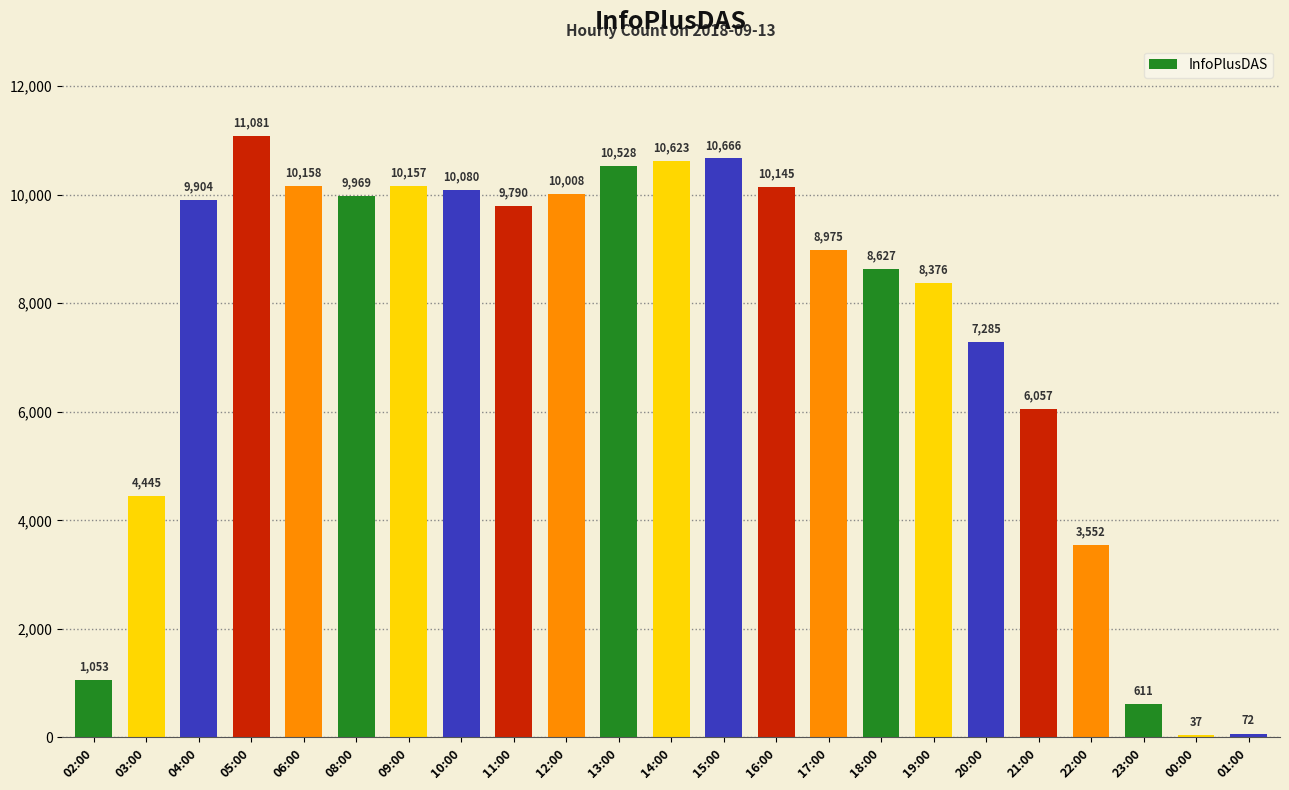

Reading right to left, list all the values displayed in this chart.

01:00=72	00:00=37	23:00=611	22:00=3552	21:00=6057	20:00=7285	19:00=8376	18:00=8627	17:00=8975	16:00=10145	15:00=10666	14:00=10623	13:00=10528	12:00=10008	11:00=9790	10:00=10080	09:00=10157	08:00=9969	06:00=10158	05:00=11081	04:00=9904	03:00=4445	02:00=1053